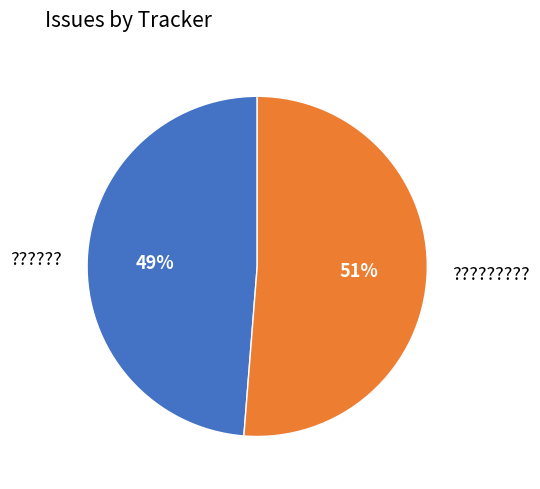

To the nearest percent, what is the average slice percentage?

50%